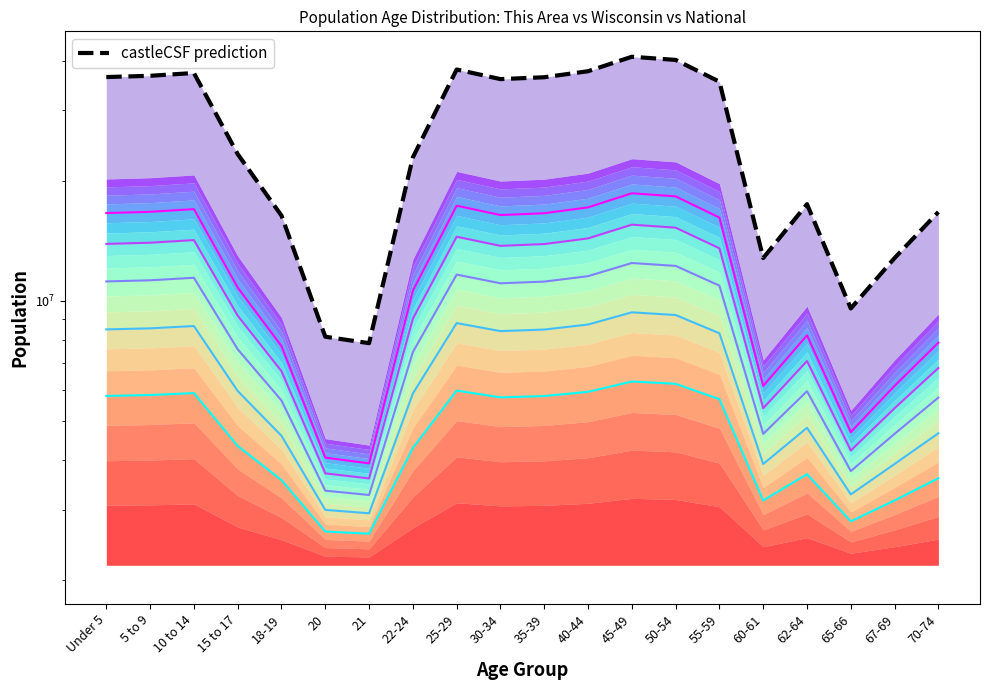

The value of Wisconsin (band 2) at 55-59 is 13420971.3. True or false?

False